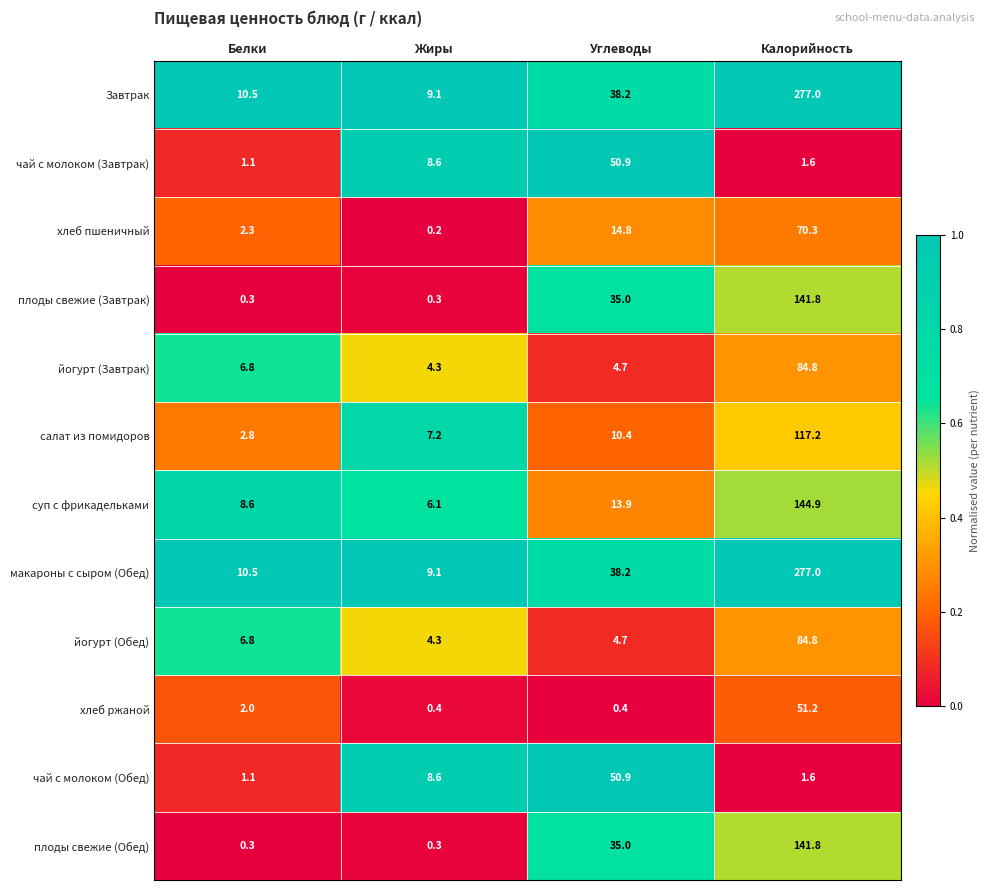

The плоды свежие (Обед) series shows 0.3 at Белки. True or false?

True